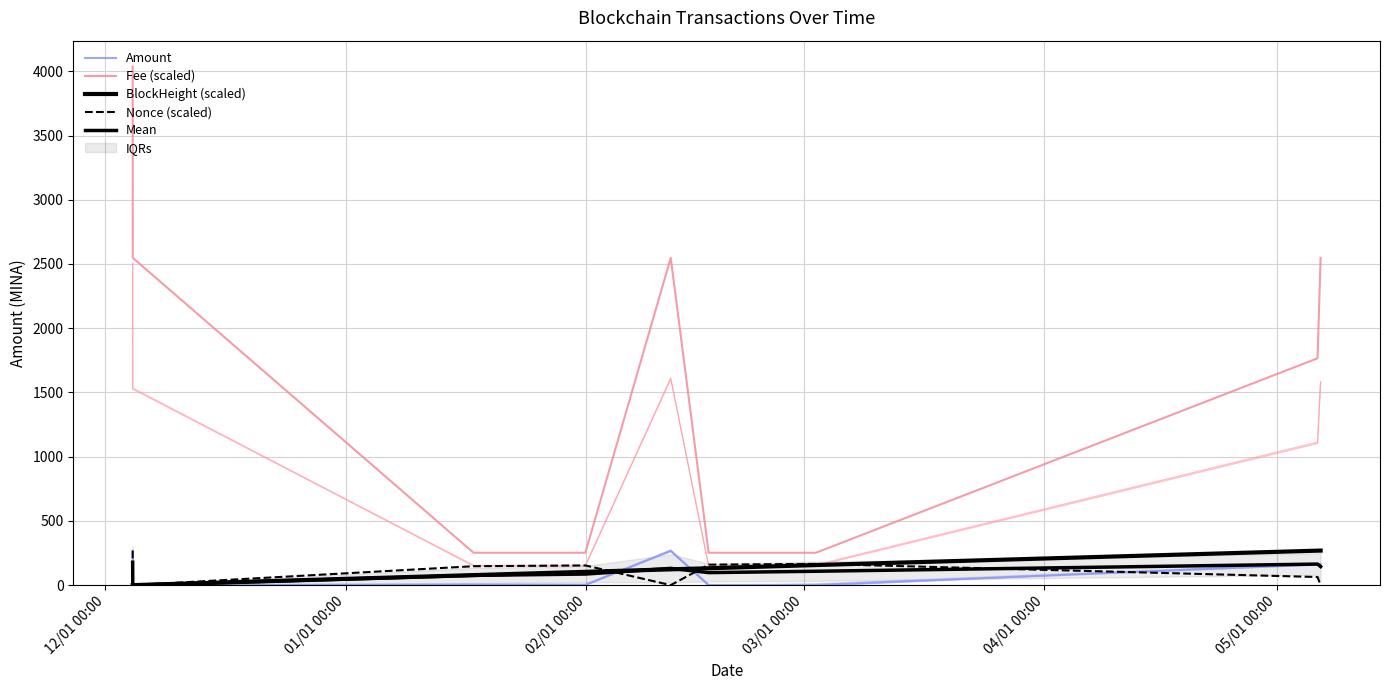

The Nonce (scaled) series shows 269.1 at 12/01 00:00. True or false?

True